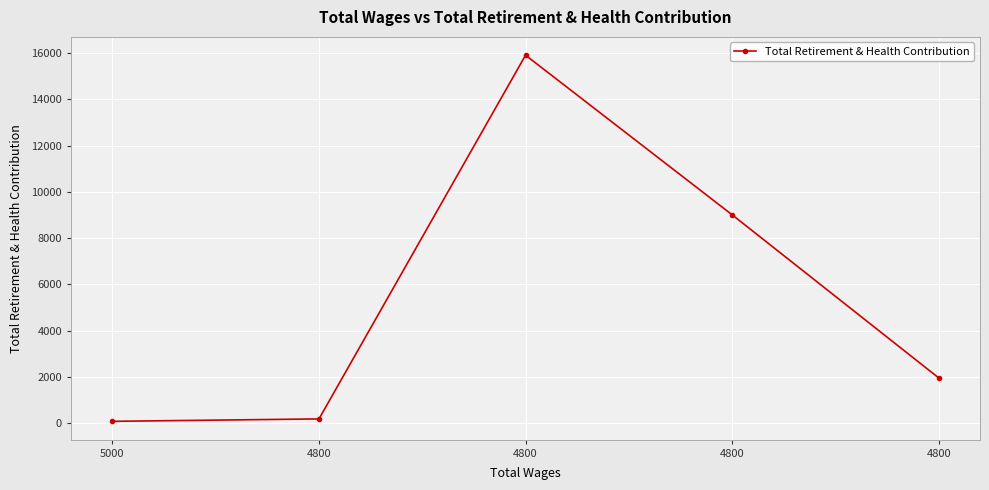

How many data points are less than 1955?

2